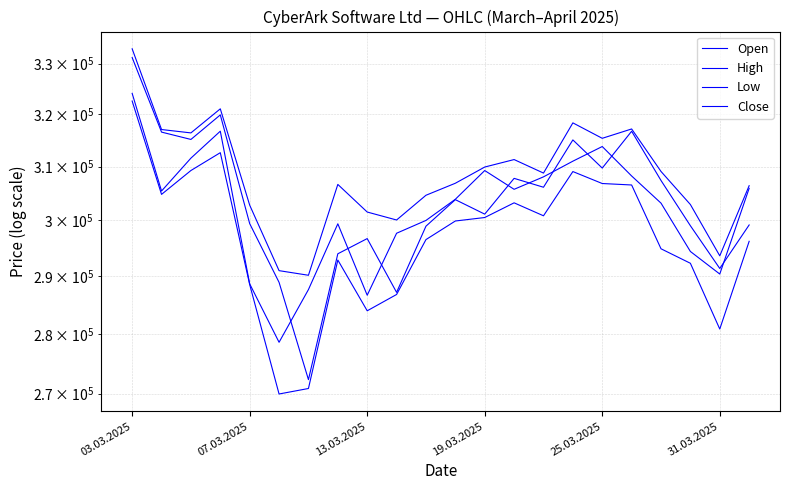

The Open series shows 299178 at 21. True or false?

True